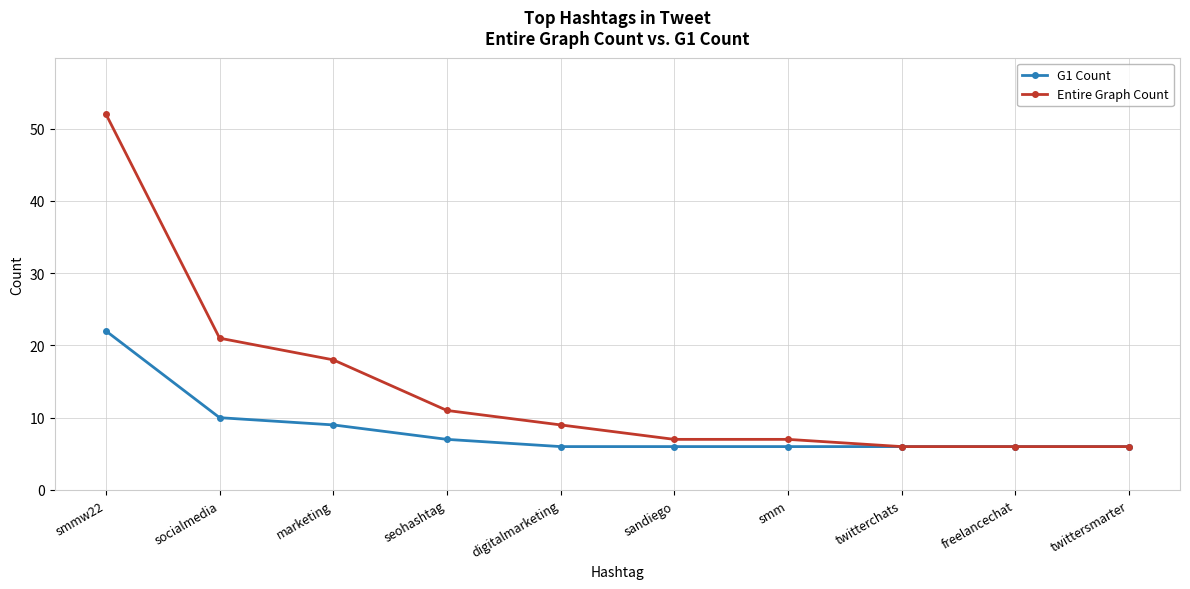

Is the value of Entire Graph Count at smmw22 greater than the value of G1 Count at freelancechat?

Yes